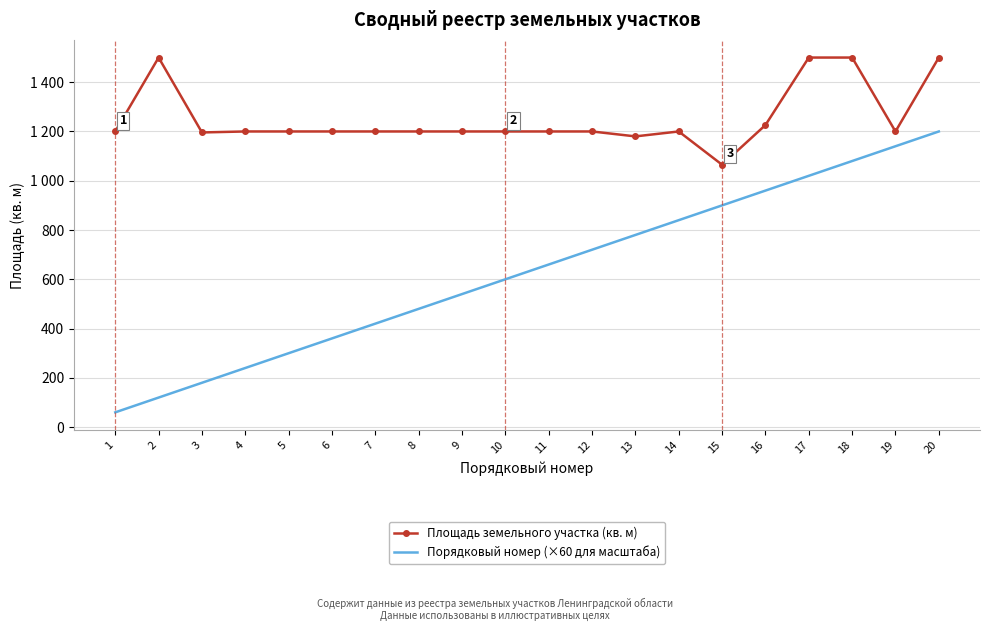

What is the difference between the maximum and minimum values in the Площадь земельного участка (кв. м) series?

435